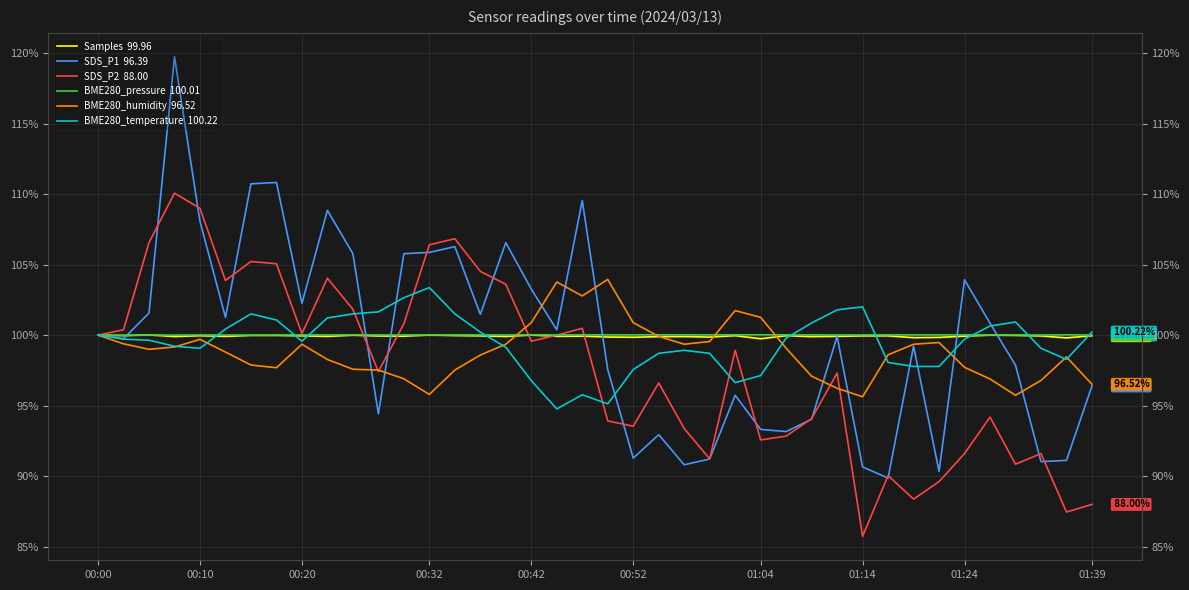

Reading right to left, what are all the values shown in this chart?

Samples  99.96: 100.0	99.8	99.9	100.0	100.0	99.9	99.8	99.8	99.9	99.9	99.9	99.9	100.0	99.7	100.0	99.9	99.9	99.9	99.8	99.9	99.9	99.9	100.0	99.9	99.9	100.0	100.0	99.9	99.9	100.0	99.9	99.9	100.0	100.0	99.9	100.0	99.9	100.0	100.0	100.0
SDS_P1  96.39: 96.4	91.1	91.0	97.9	100.8	103.9	90.3	99.2	89.9	90.7	99.9	94.0	93.2	93.3	95.7	91.2	90.8	92.9	91.3	97.6	109.5	100.4	103.3	106.6	101.5	106.3	105.9	105.8	94.4	105.8	108.8	102.3	110.8	110.7	101.3	108.1	119.7	101.6	99.7	100.0
SDS_P2  88.00: 88.0	87.5	91.6	90.9	94.2	91.6	89.6	88.4	90.0	85.7	97.3	94.1	92.8	92.6	98.9	91.2	93.4	96.6	93.5	93.9	100.5	100.0	99.6	103.6	104.5	106.8	106.4	100.8	97.4	101.8	104.0	100.1	105.1	105.2	103.9	109.0	110.1	106.6	100.4	100.0
BME280_pressure  100.01: 100.0	100.0	100.0	100.0	100.0	100.0	100.0	100.0	100.0	100.0	100.0	100.0	100.0	100.0	100.0	100.0	100.0	100.0	100.0	100.0	100.0	100.0	100.0	100.0	100.0	100.0	100.0	100.0	100.0	100.0	100.0	100.0	100.0	100.0	100.0	100.0	100.0	100.0	100.0	100.0
BME280_humidity  96.52: 96.5	98.5	96.8	95.7	96.9	97.7	99.5	99.4	98.6	95.6	96.2	97.1	99.1	101.3	101.7	99.5	99.4	99.9	100.9	103.9	102.8	103.8	100.9	99.4	98.6	97.5	95.8	96.9	97.5	97.6	98.3	99.4	97.7	97.9	98.8	99.7	99.2	99.0	99.4	100.0
BME280_temperature  100.22: 100.2	98.3	99.1	100.9	100.6	99.7	97.8	97.8	98.1	102.0	101.8	100.9	99.8	97.1	96.6	98.7	98.9	98.7	97.6	95.1	95.8	94.8	96.8	99.1	100.2	101.5	103.4	102.7	101.6	101.5	101.2	99.6	101.1	101.5	100.4	99.1	99.2	99.6	99.7	100.0